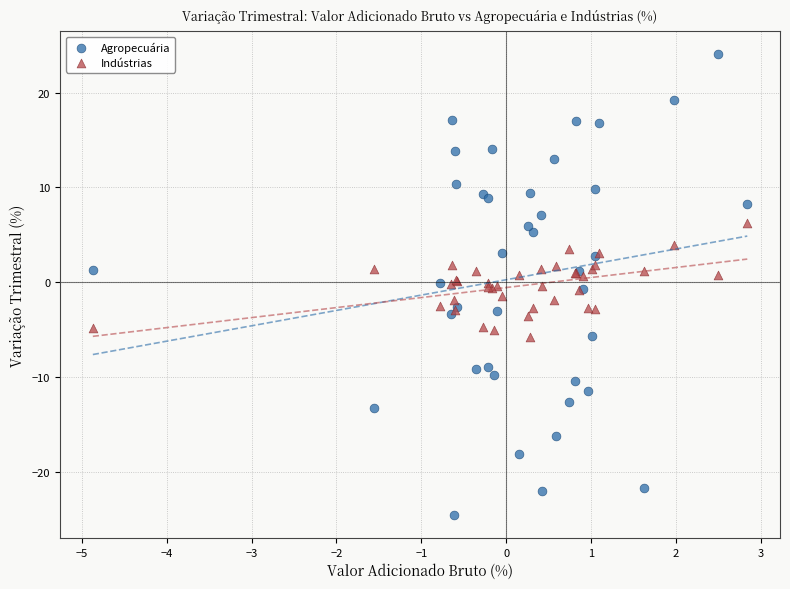

Which series has the widest spread of Y values?

Agropecuária